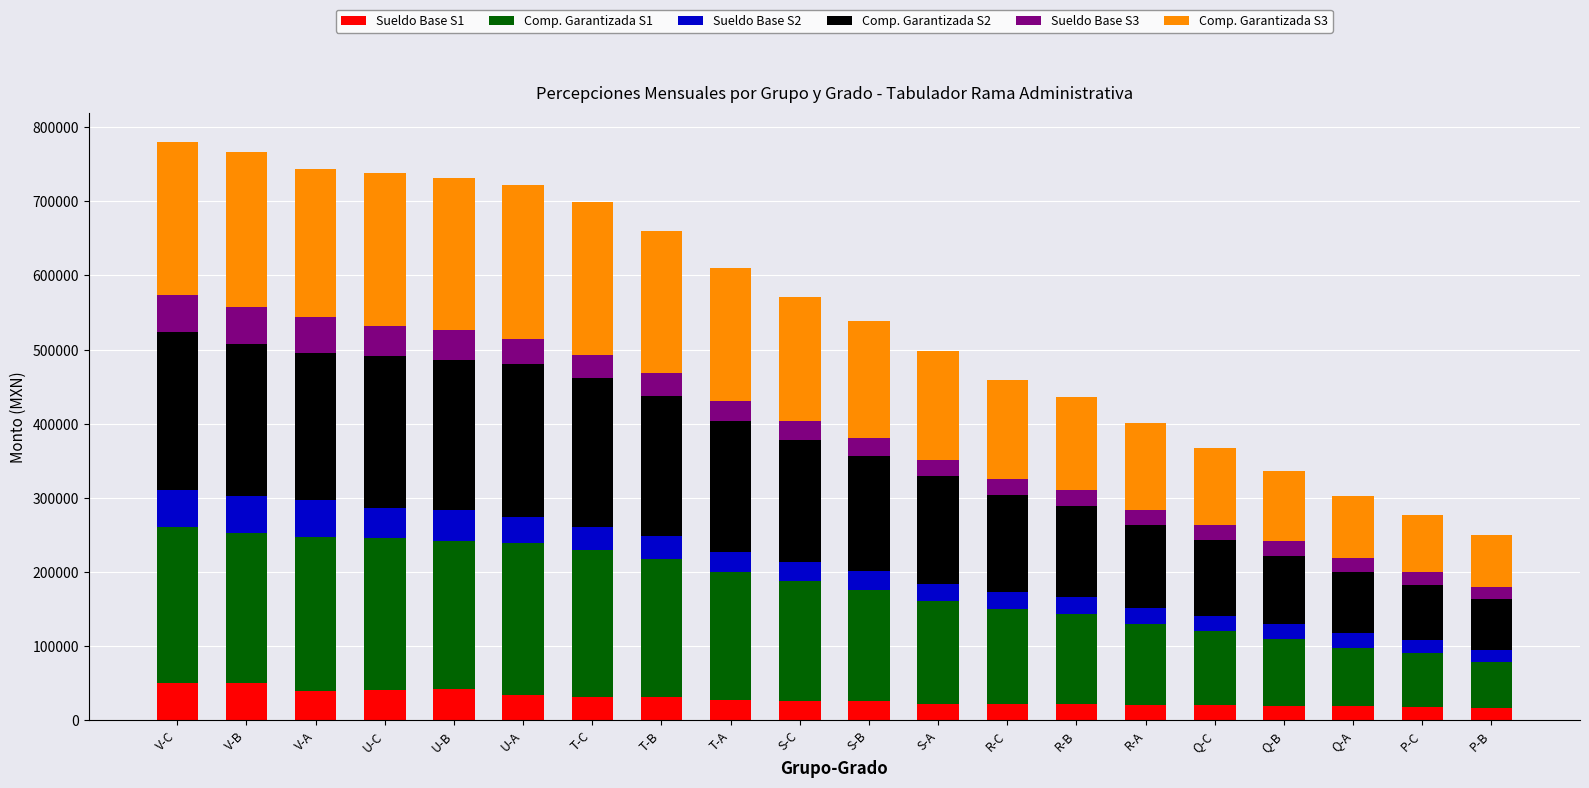

What is the total value across all series at R-A?

400423